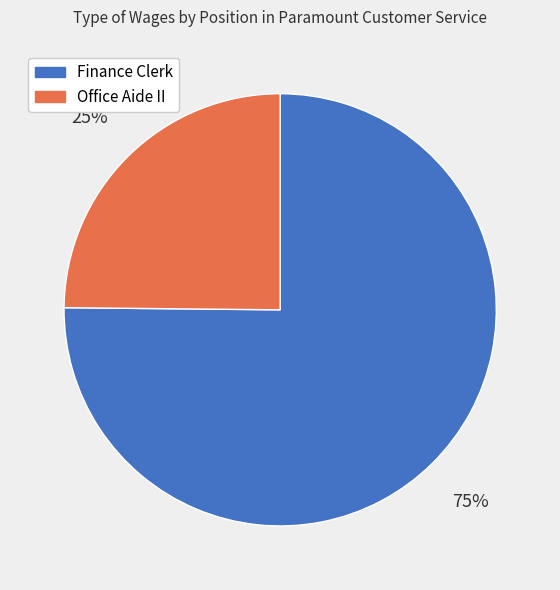

Is there a majority slice in this chart?

Yes